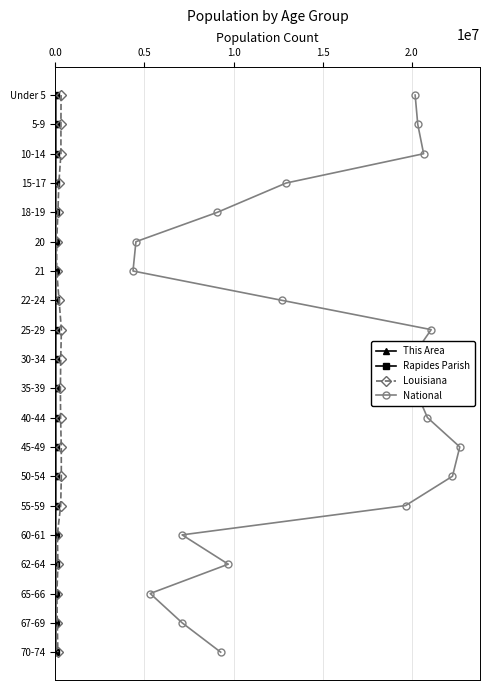

True or false: This Area and National intersect in this chart.

False